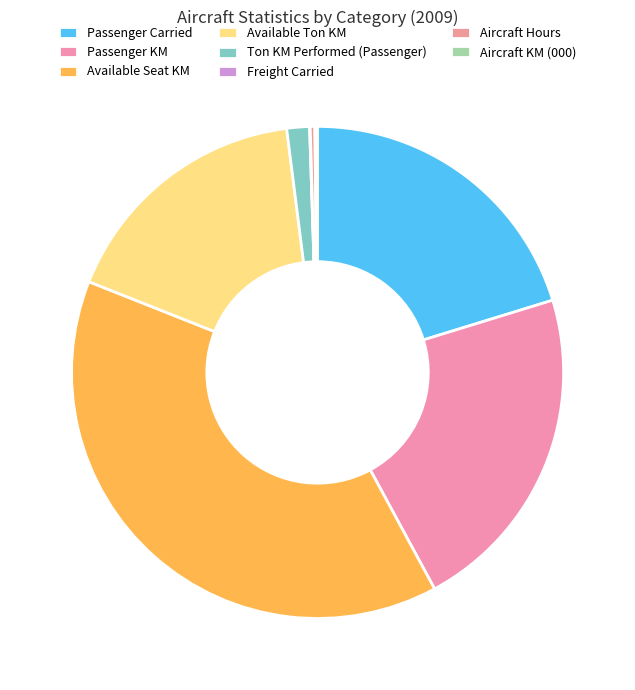

Is Available Ton KM the majority of the pie?

No